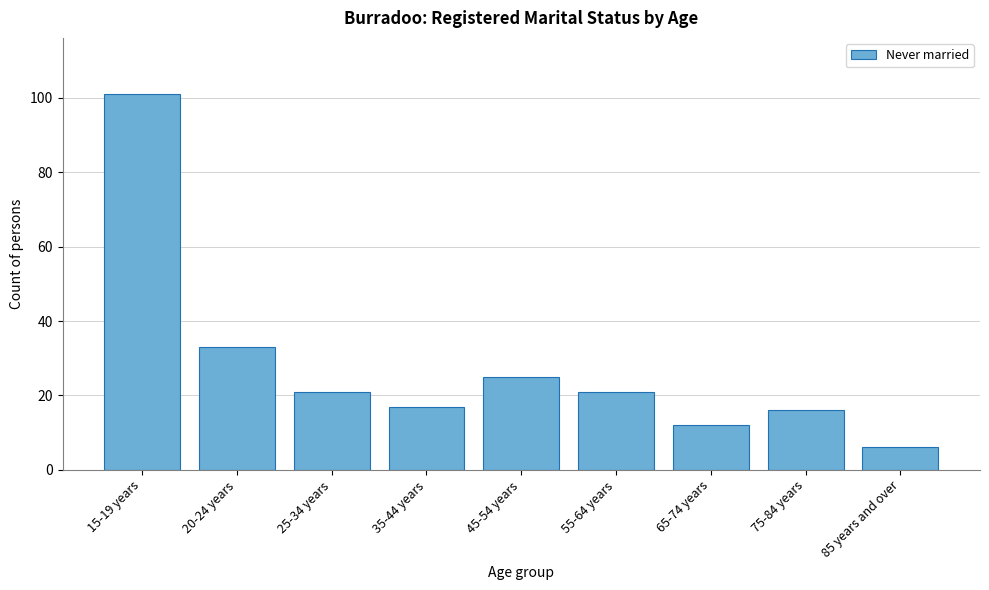

Reading right to left, transcribe all the data shown in this chart.

85 years and over=6	75-84 years=16	65-74 years=12	55-64 years=21	45-54 years=25	35-44 years=17	25-34 years=21	20-24 years=33	15-19 years=101